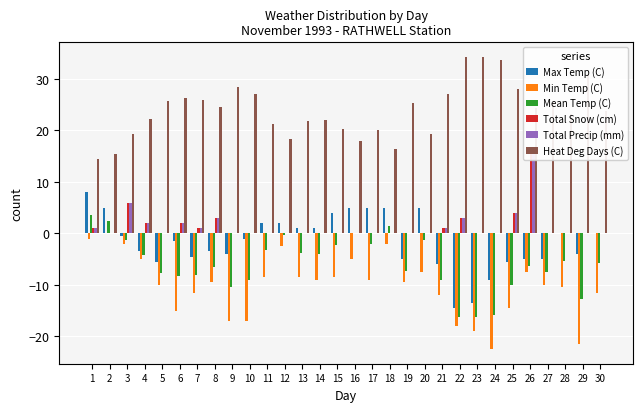

The Total Snow (cm) series shows 7.3 at 30. True or false?

False